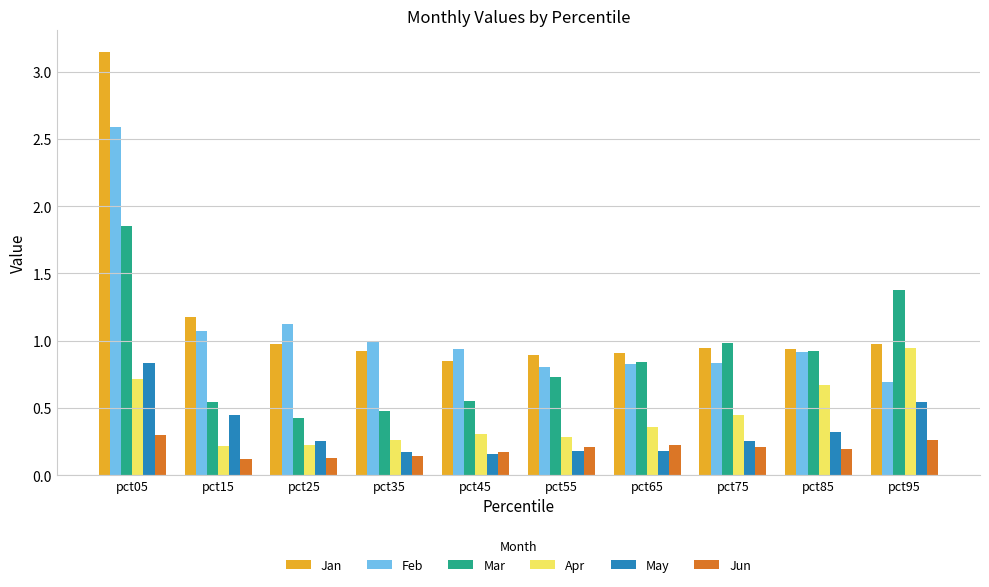

Rank the series at pct15 from highest to lowest value.

Jan, Feb, Mar, May, Apr, Jun